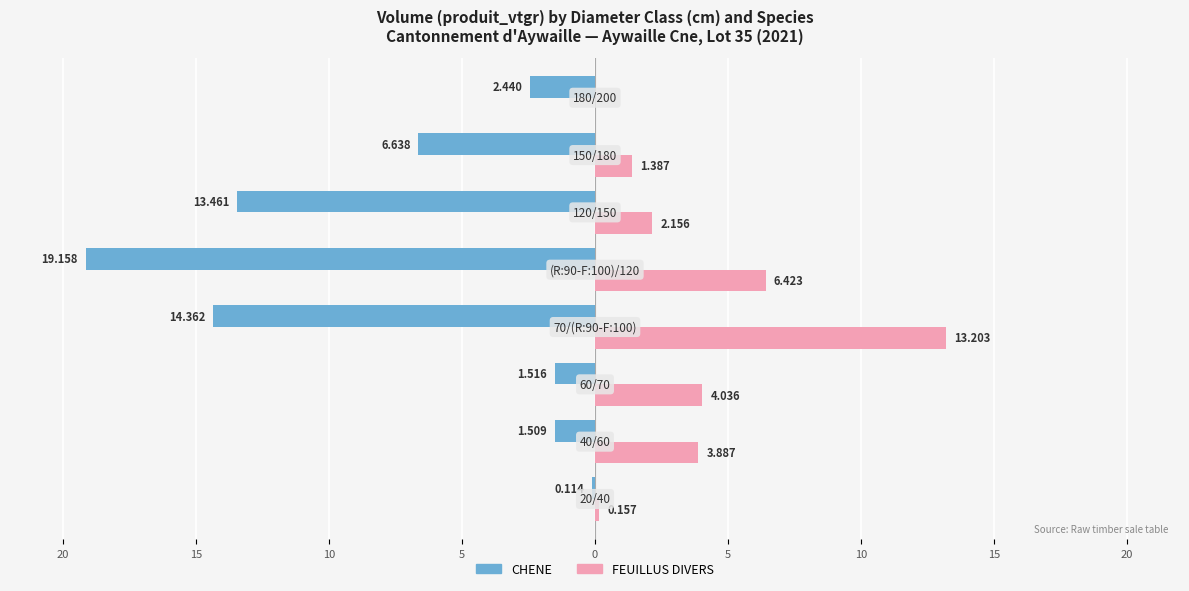

What is the highest value of the CHENE series?

-0.1